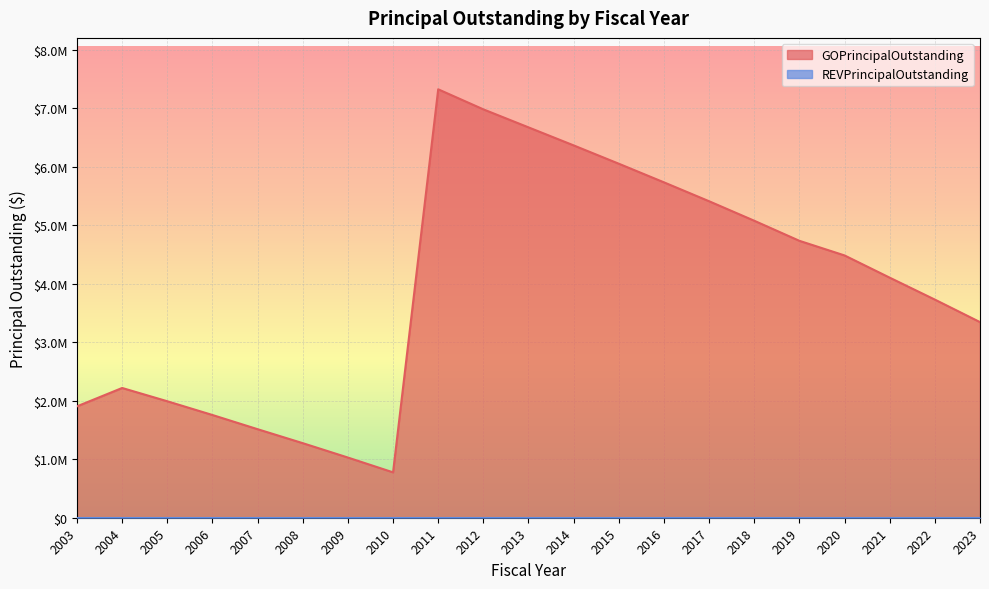

The chart shows a value of 5411666.7 at 2017. True or false?

True